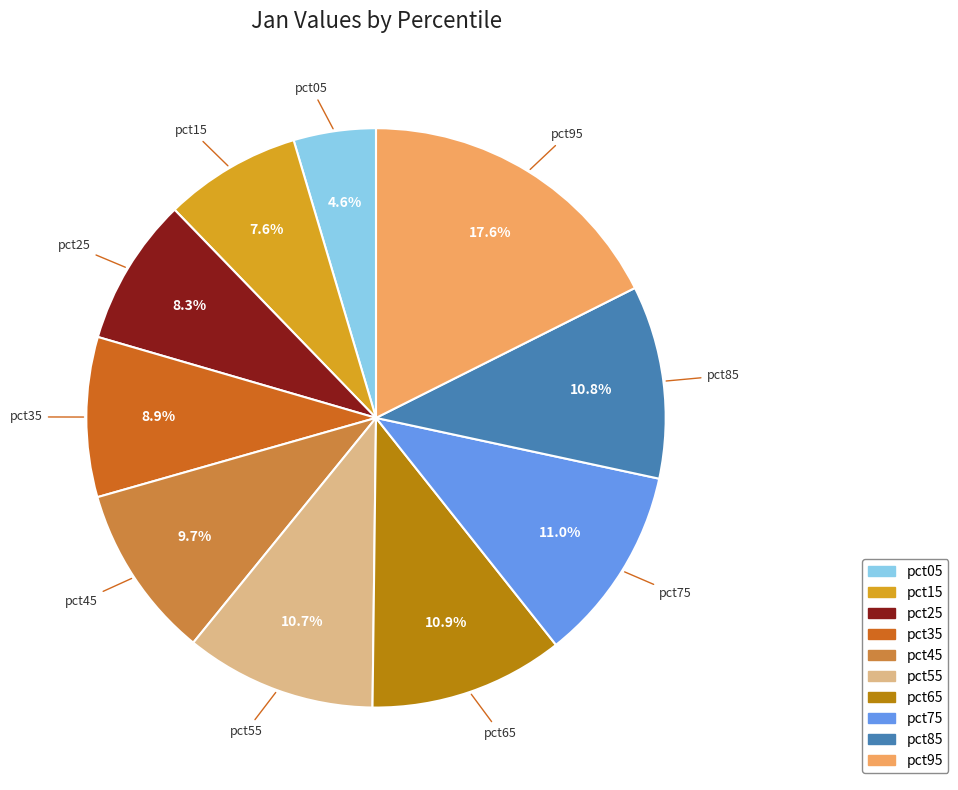

Which slice is the largest?

pct95